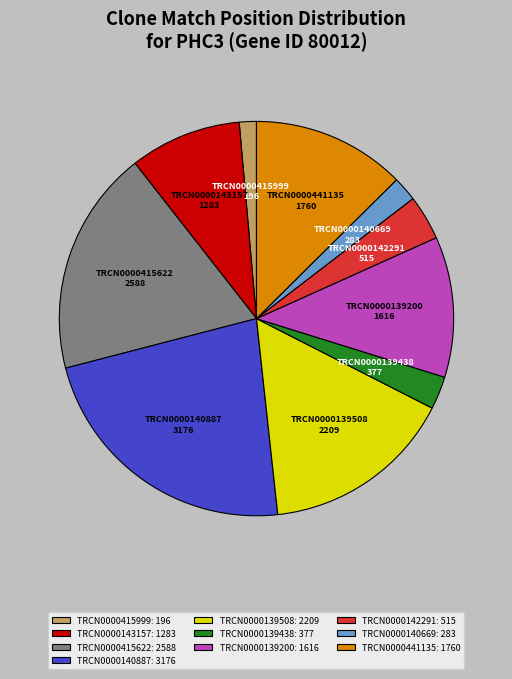

Is TRCN0000140887 the majority of the pie?

No